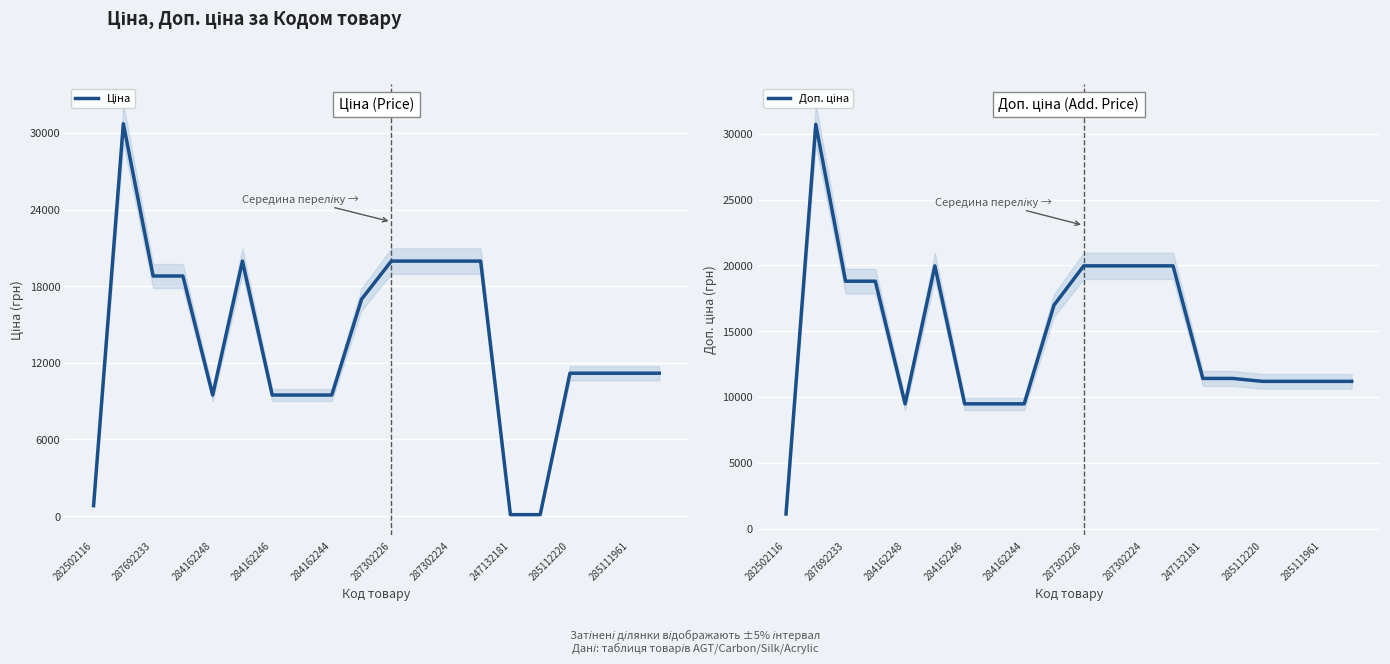

How many lines are shown in the chart?

2